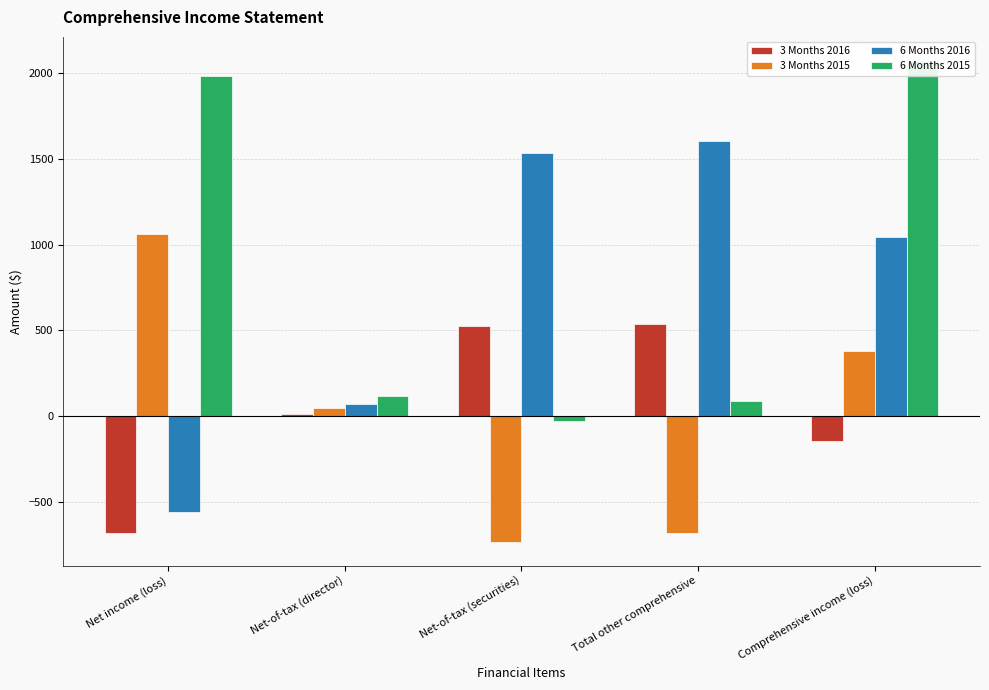

How many values in 3 Months 2015 are above zero?

3